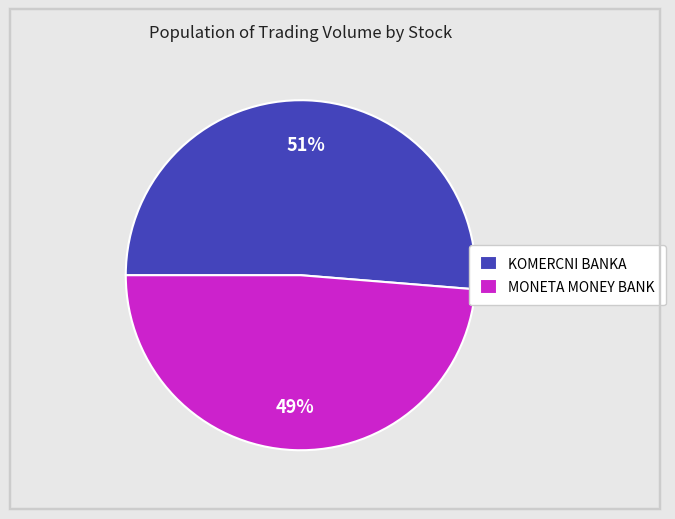

Between KOMERCNI BANKA and MONETA MONEY BANK, which is larger?

KOMERCNI BANKA